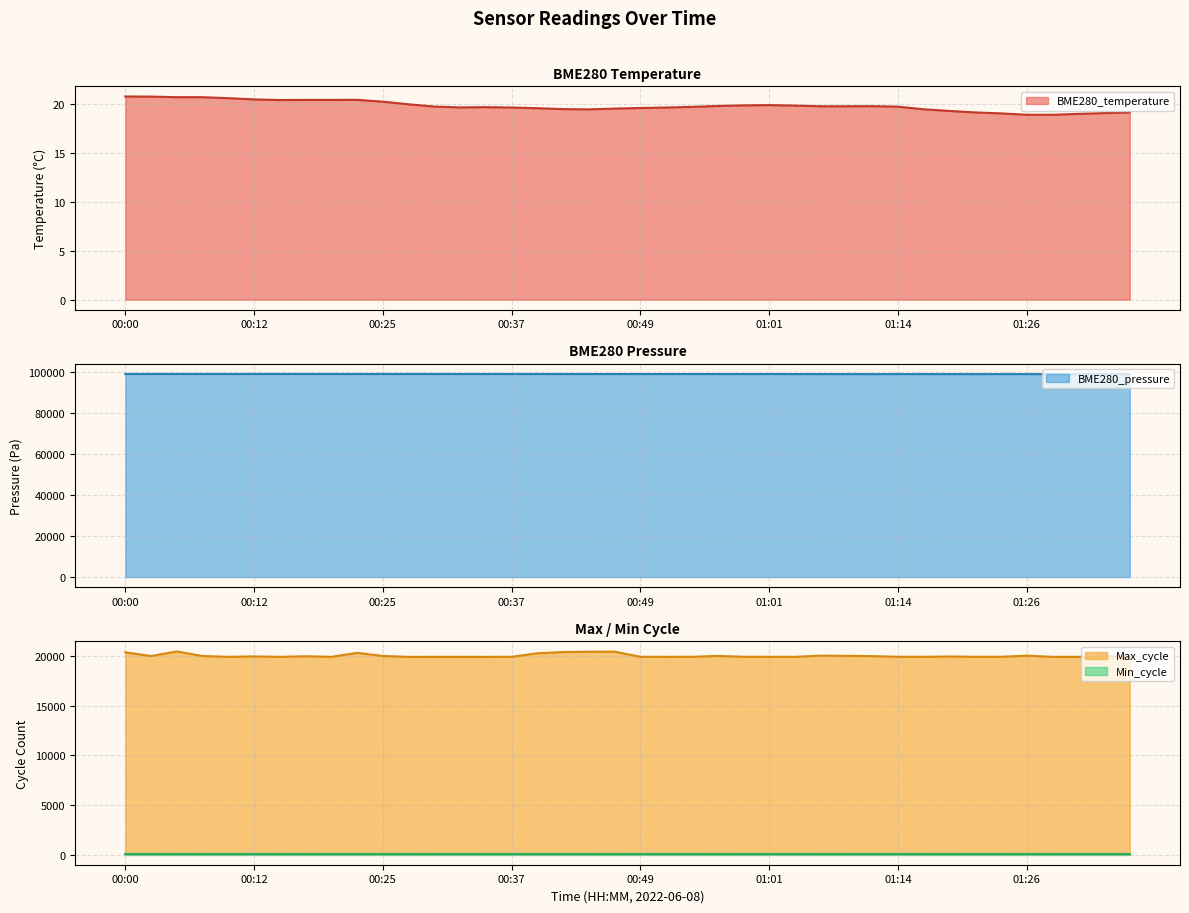

True or false: BME280_temperature has more than 2 interior local peaks.

True